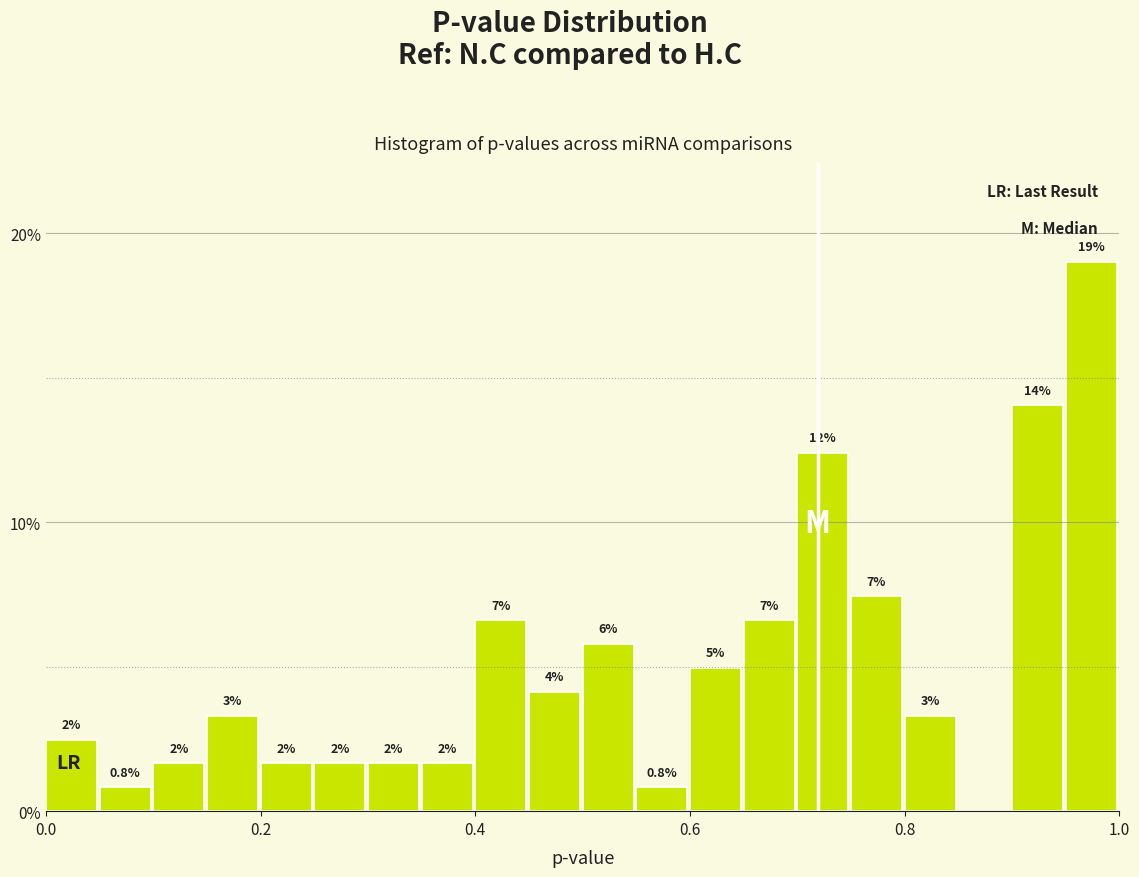

Around what value on the x-axis is the tallest bar? Give the approximate position of its centre, as read against the axis.

0.98